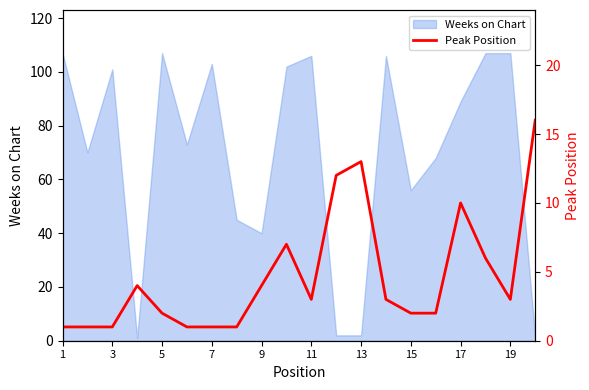

The Weeks on Chart series shows 64 at 9. True or false?

False